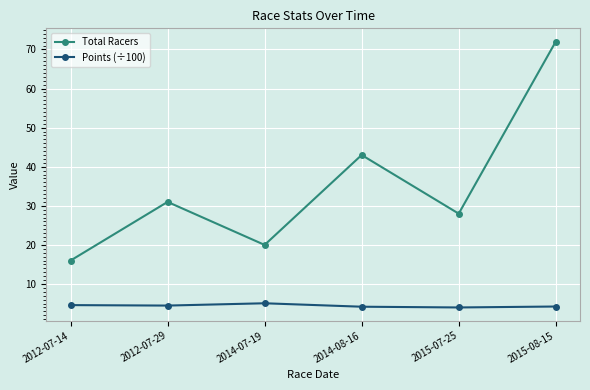

Is the value of Total Racers at 2015-08-15 greater than the value of Points (÷100) at 2012-07-29?

Yes